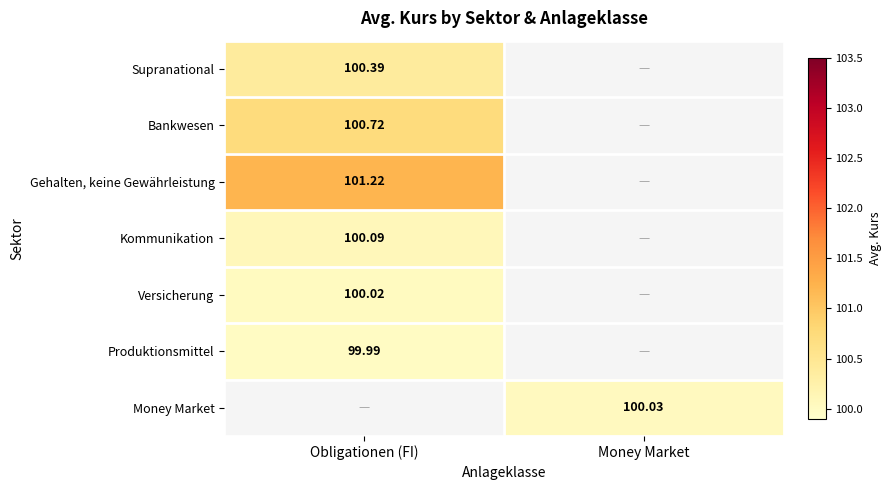

Is the value of Versicherung at Obligationen (FI) greater than the value of Gehalten, keine Gewährleistung at Obligationen (FI)?

No